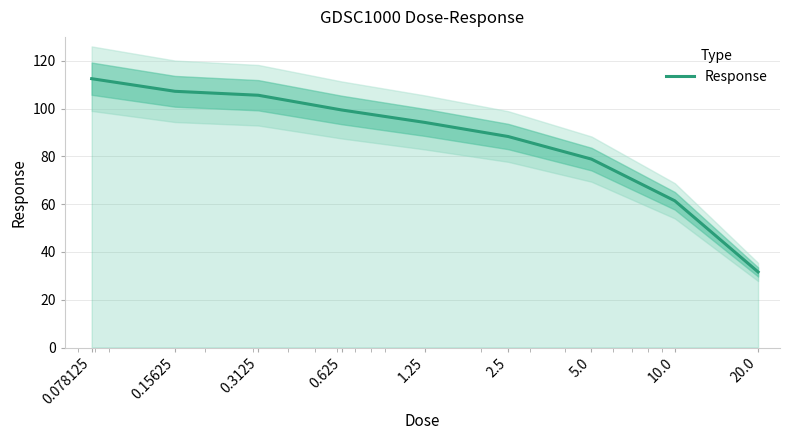

The chart shows a value of 112.5 at 0.078125. True or false?

True